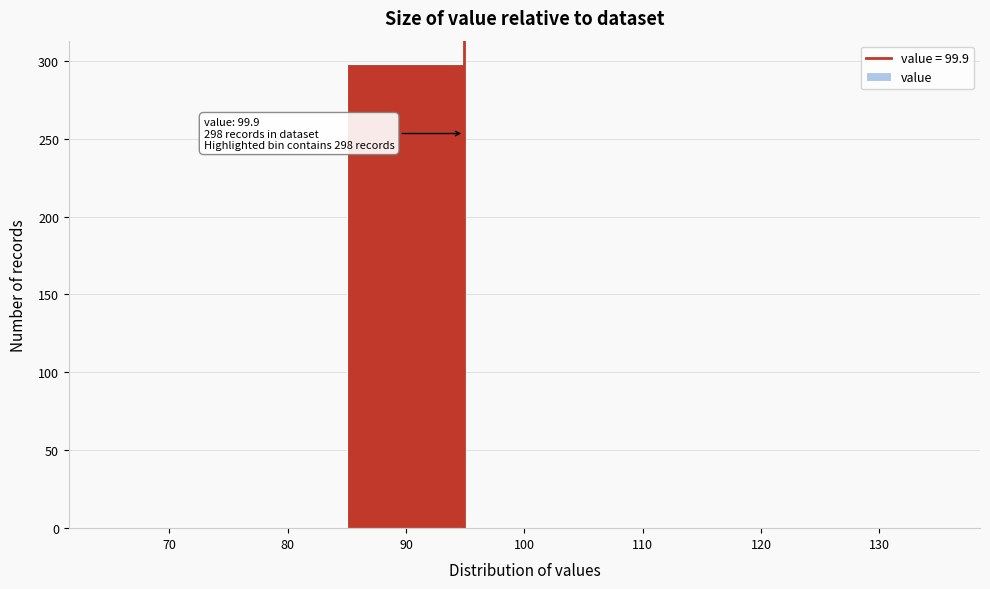

Reading left to right, what are all the values shown in this chart?

70=0	80=0	90=298	100=0	110=0	120=0	130=0